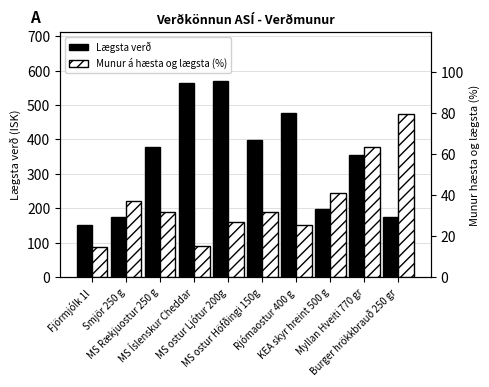

What is the difference between the Lægsta verð values at MS Íslenskur Cheddar and MS Rækjuostur 250 g?

184.0